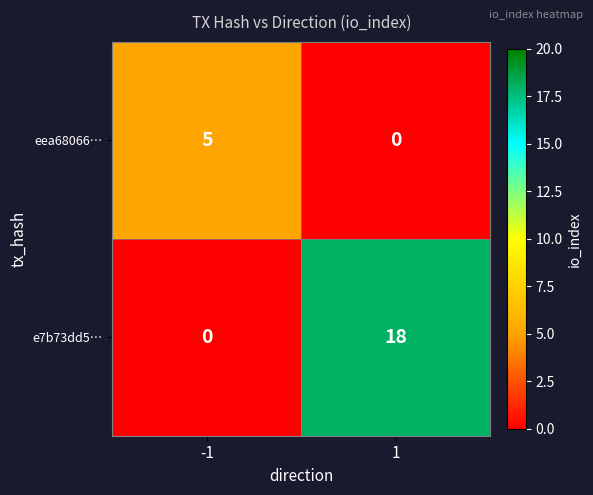

What is the average value of the e7b73dd5… series?

9